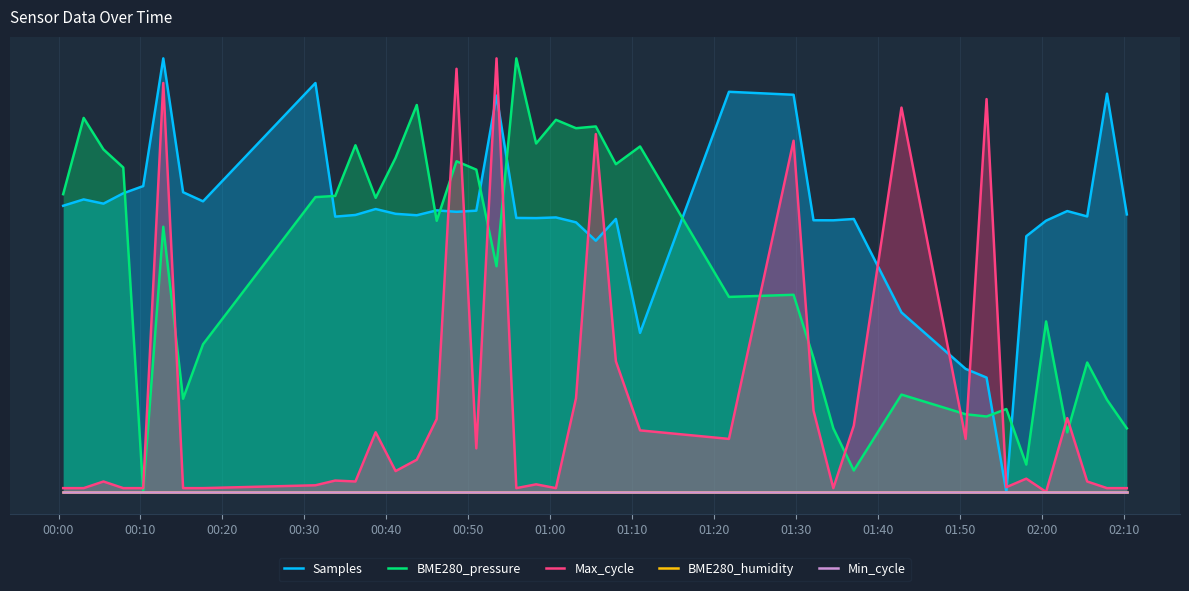

True or false: BME280_pressure and Samples cross at least once.

True